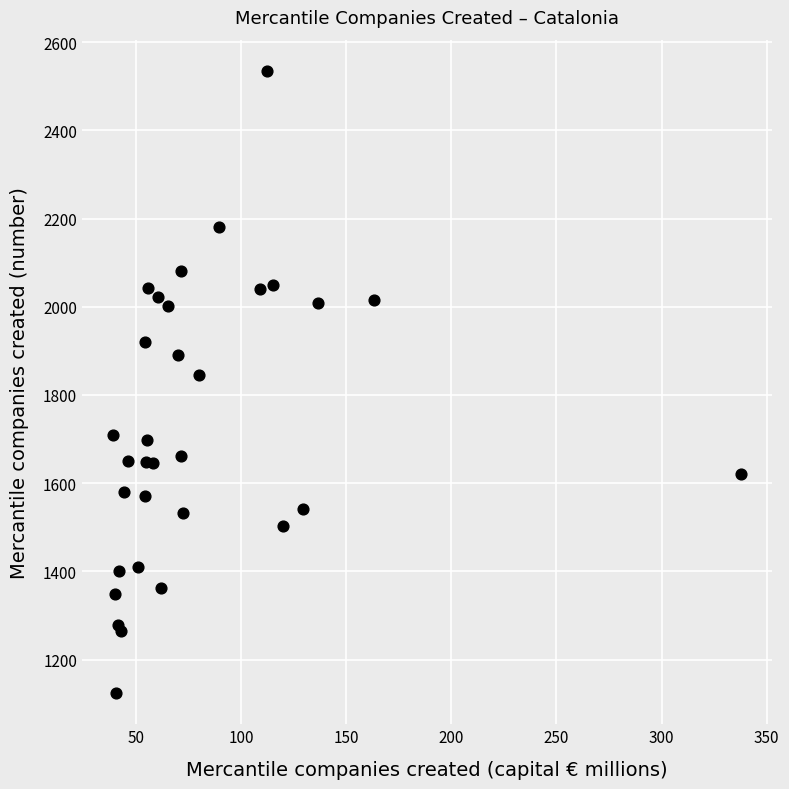

What Y value in the scatter plot is closest to 1829?

1845